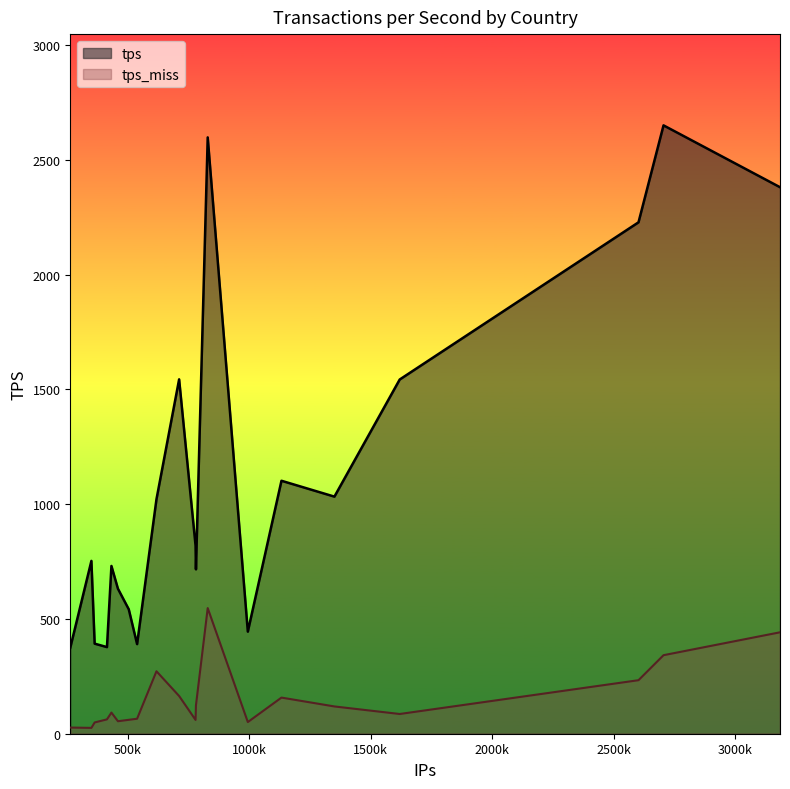

True or false: tps_miss and tps cross at least once.

False